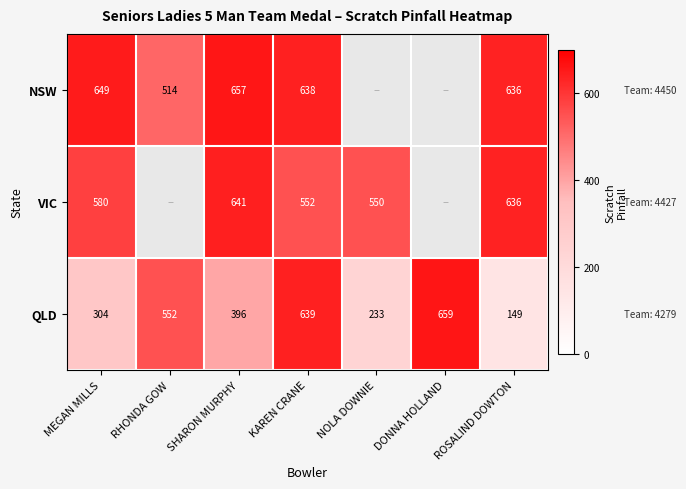

List the labels in order of QLD value, largest first.

DONNA HOLLAND, KAREN CRANE, RHONDA GOW, SHARON MURPHY, MEGAN MILLS, NOLA DOWNIE, ROSALIND DOWTON